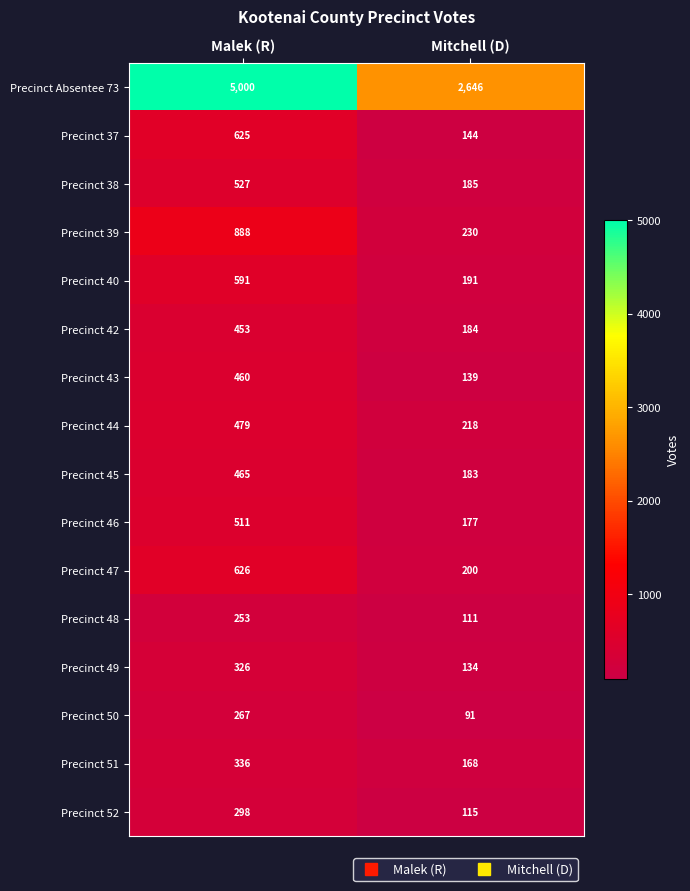

Which label corresponds to the smallest value in the chart?

Mitchell (D)